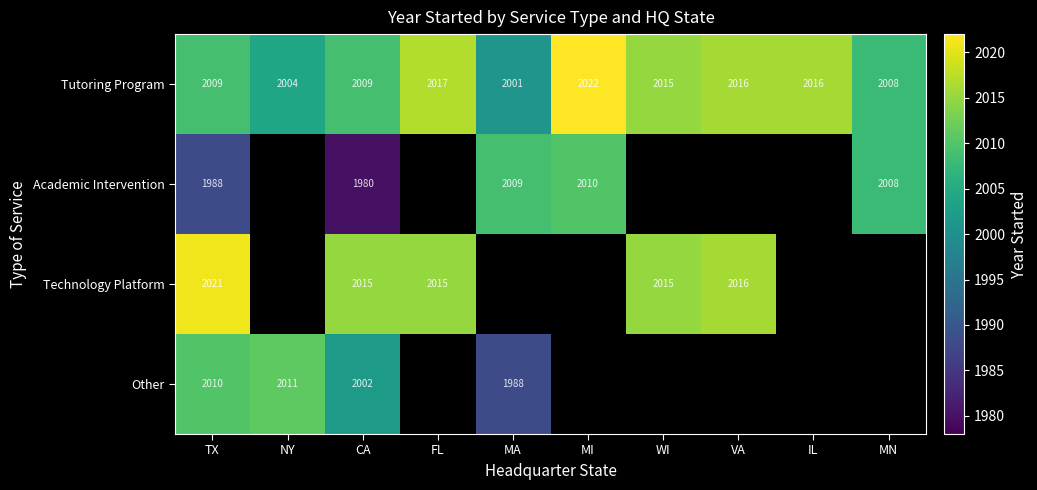

How many distinct data groups are displayed?

4